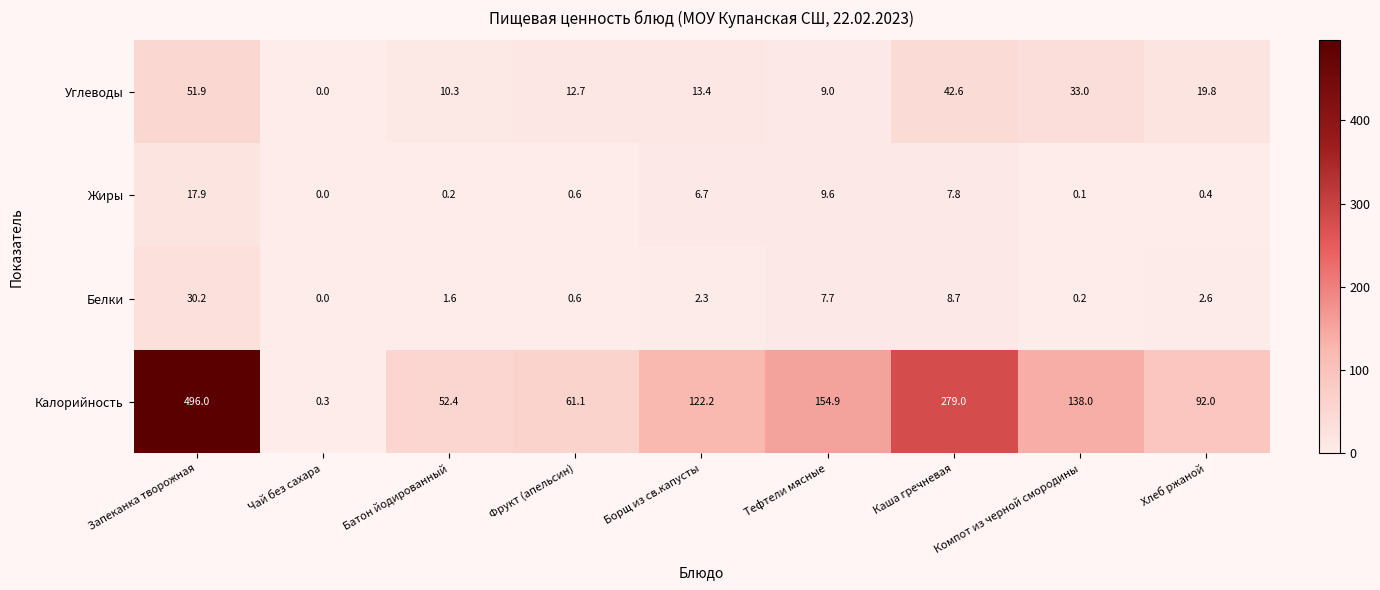

The Углеводы series shows 19.8 at Хлеб ржаной. True or false?

True